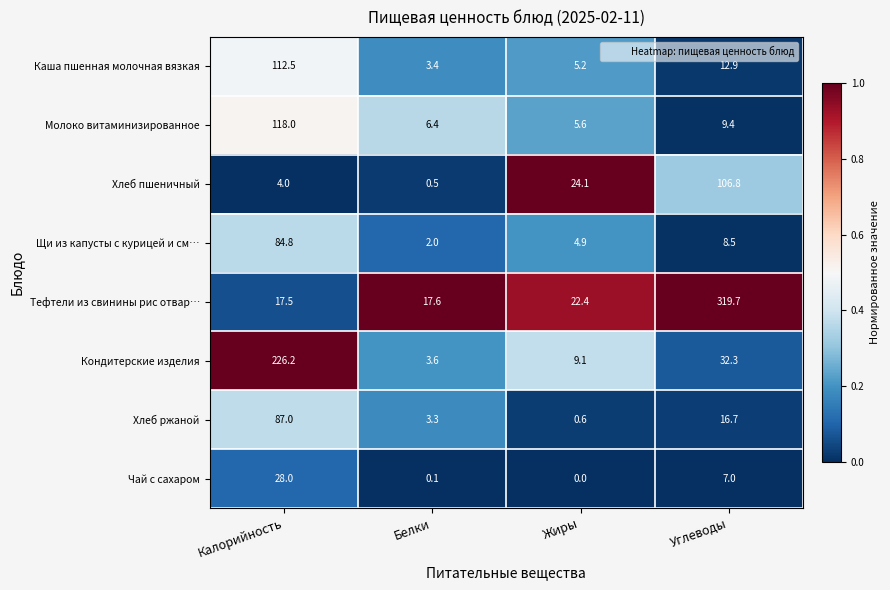

The value of Хлеб пшеничный at Белки is 0.9. True or false?

False